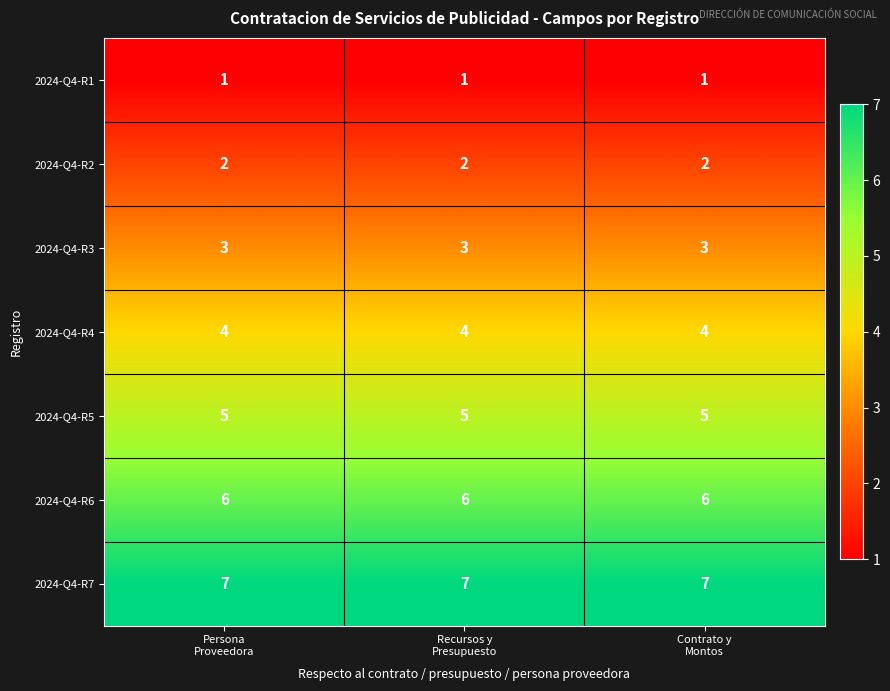

At how many categories does at least one series exceed 4?

3